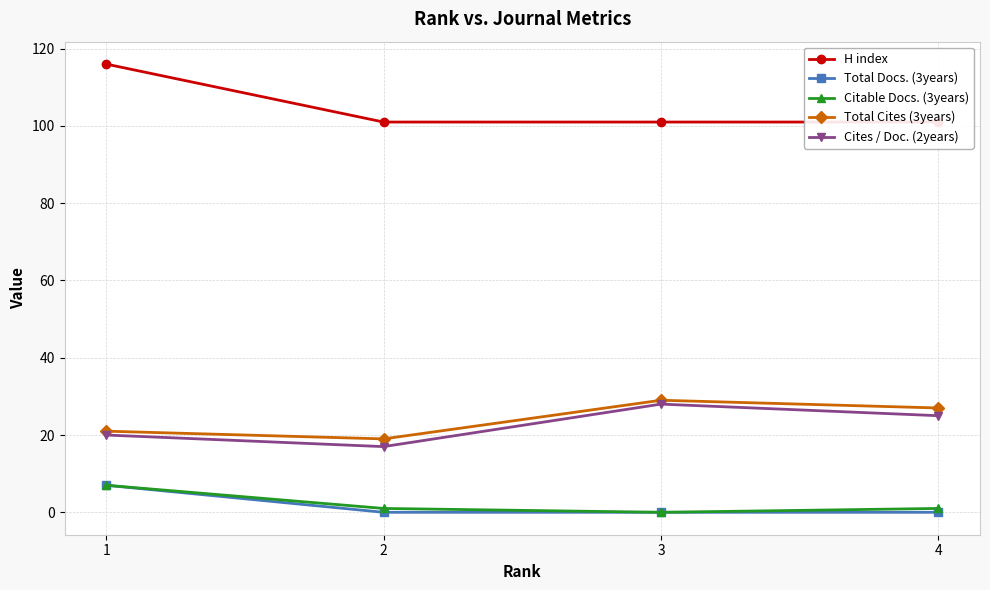

Rank the categories by Cites / Doc. (2years) value from highest to lowest.

3, 4, 1, 2